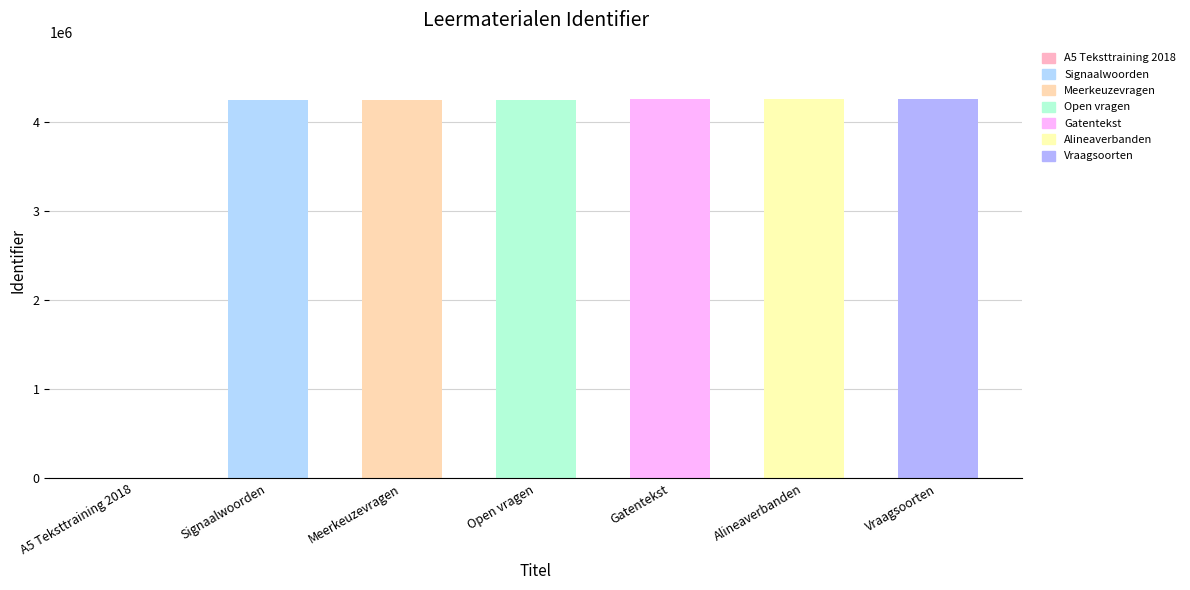

Approximately how many times larger is the value at Open vragen compared to Meerkeuzevragen?

1.0